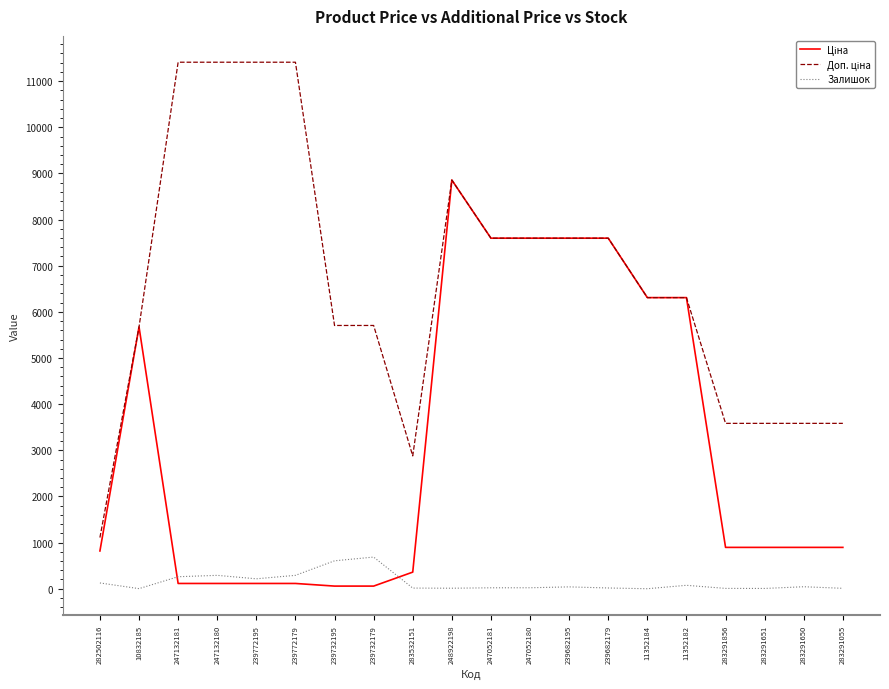

How many lines are shown in the chart?

3